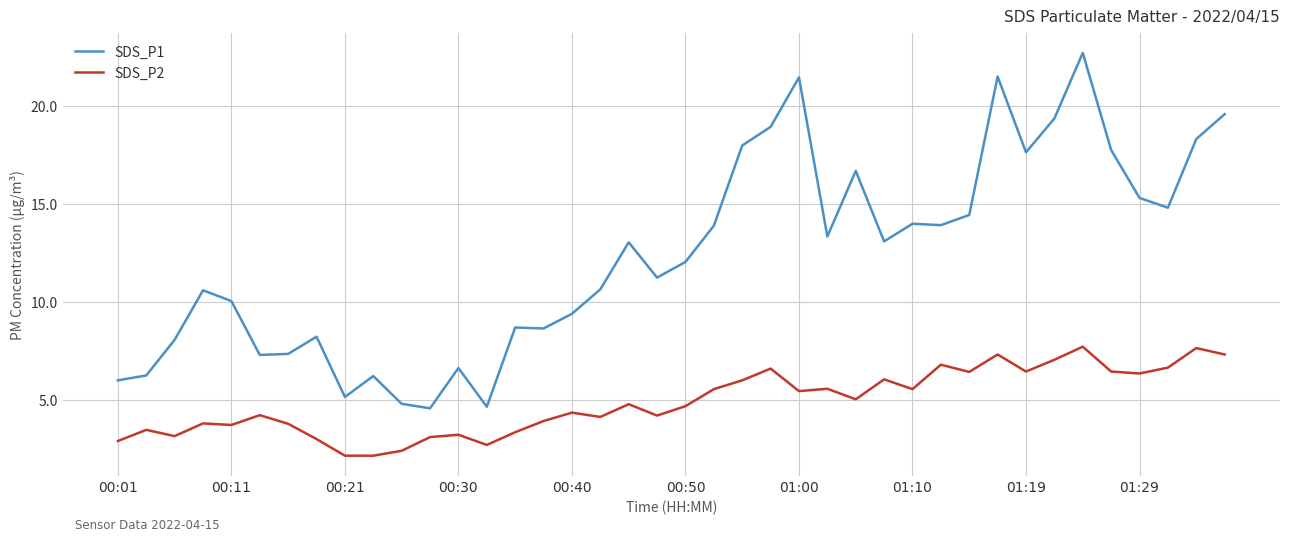

Rank the series by their average value, from highest to lowest.

SDS_P1, SDS_P2